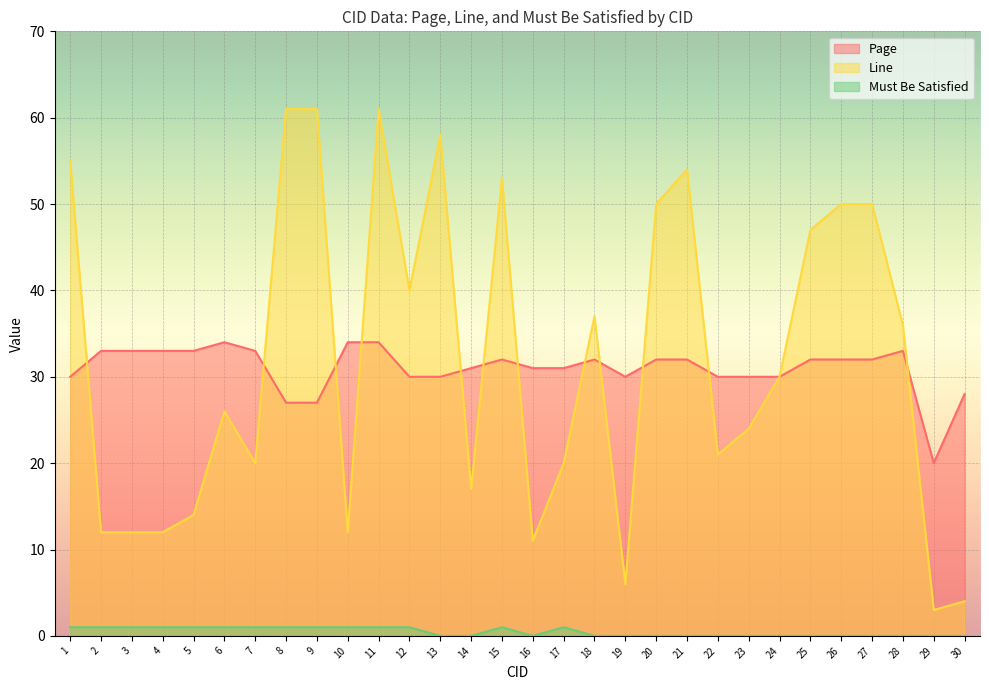

Which series has the largest range (max minus min)?

Line